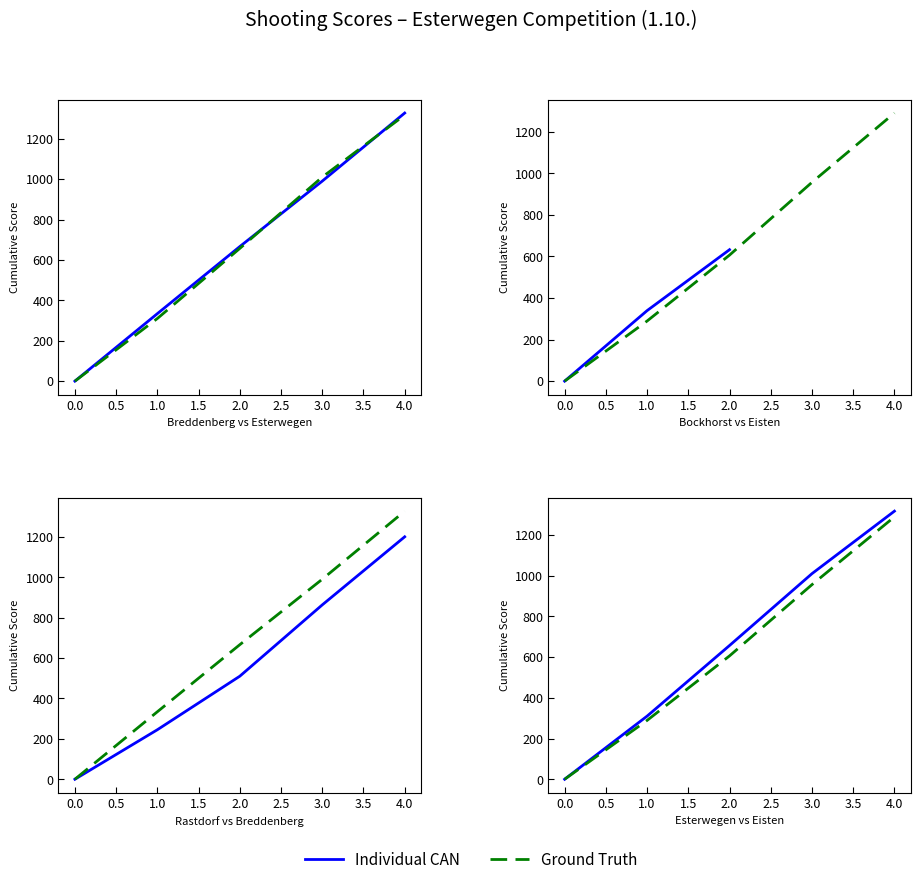

Rank the series by their maximum value, from lowest to highest.

Ground Truth, Individual CAN